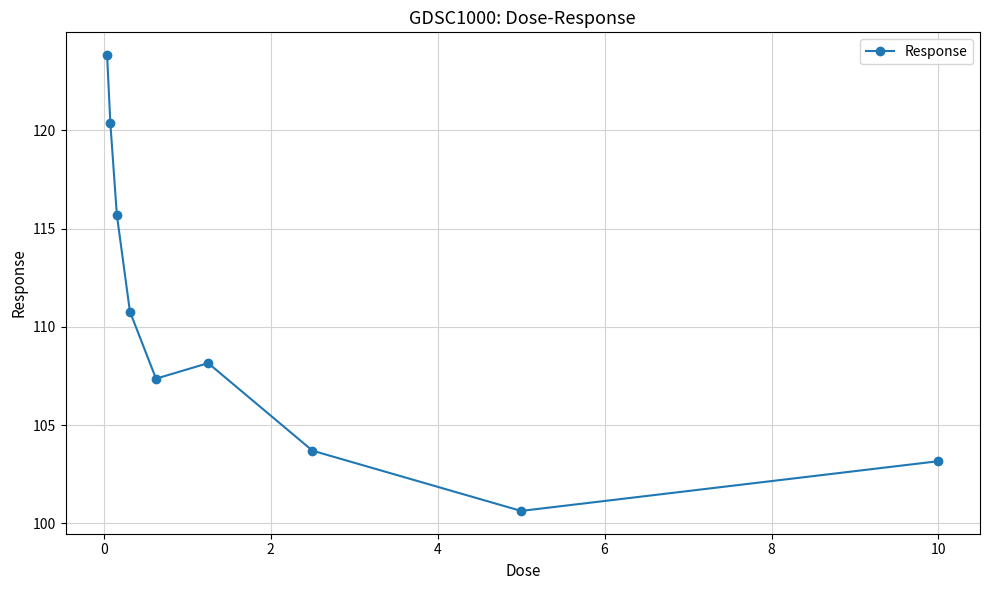

Does the chart have visible grid lines?

Yes